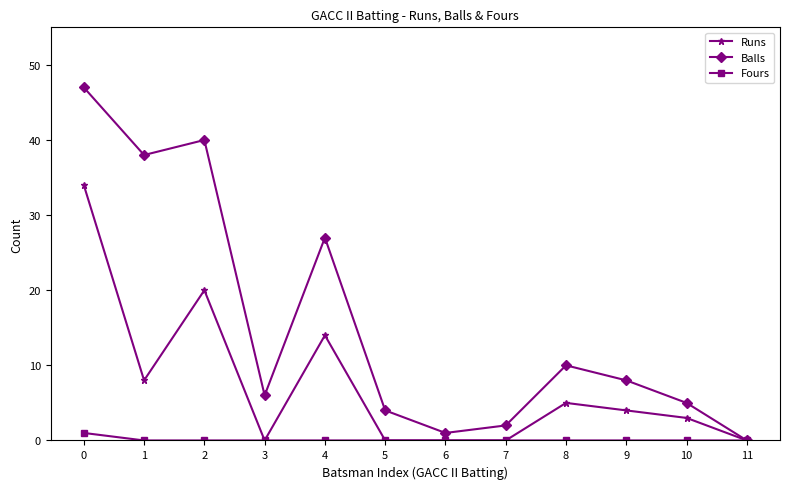

At how many categories does at least one series exceed 22?

4